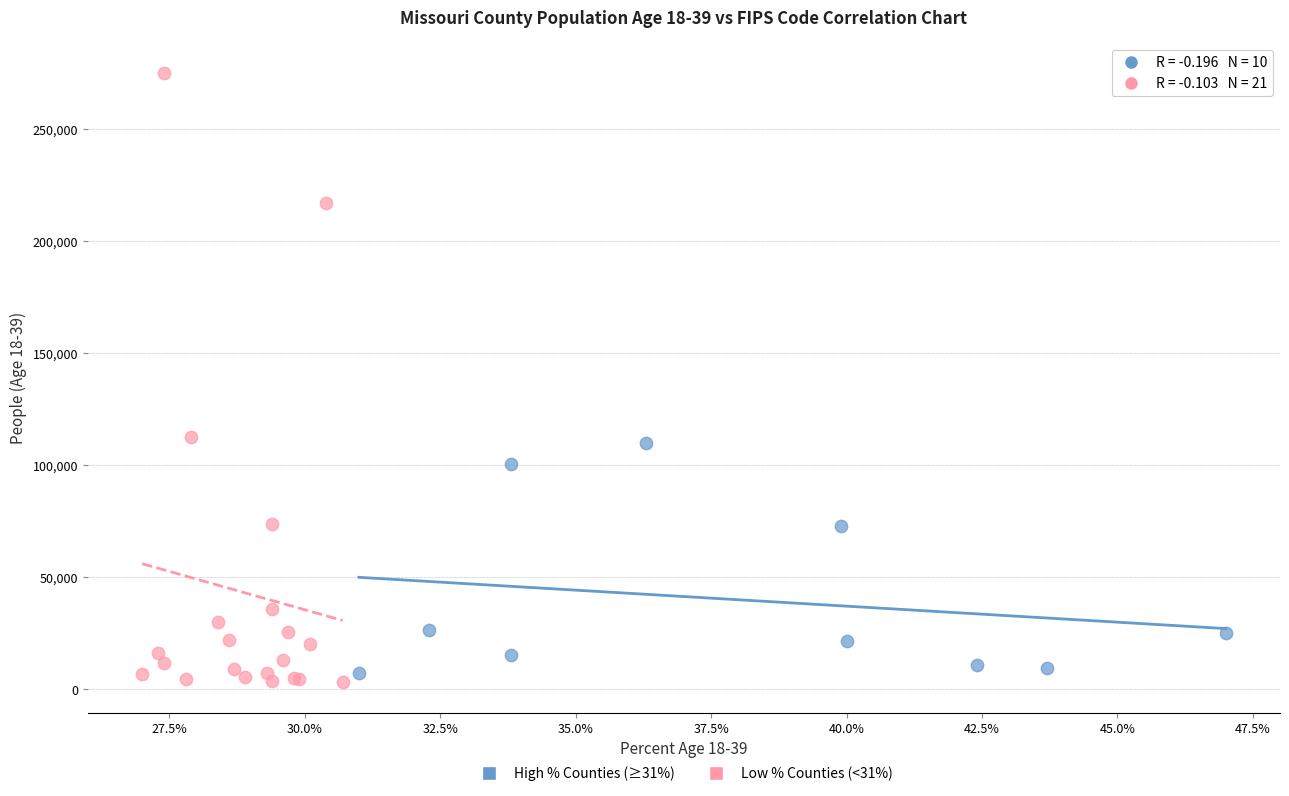

Which series has the largest Y range (max minus min)?

Low % Counties (<31%)